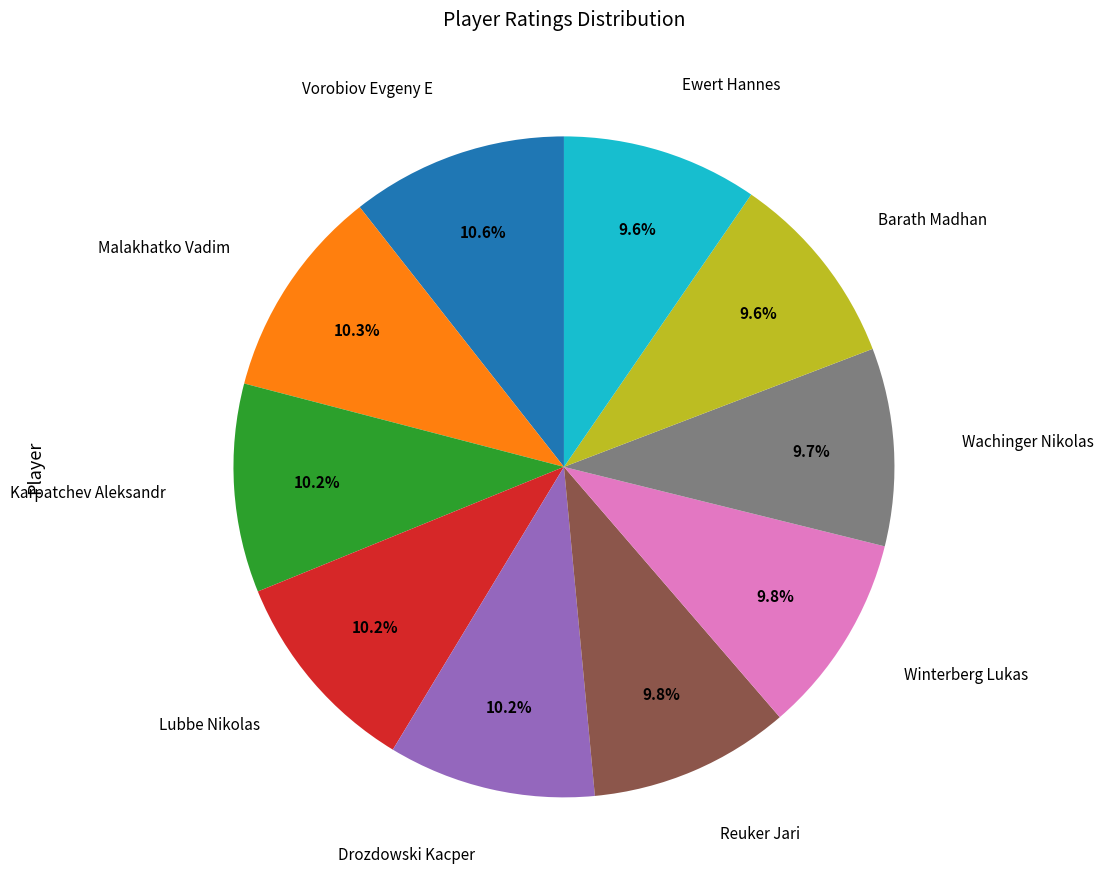

Does any single category account for the majority?

No